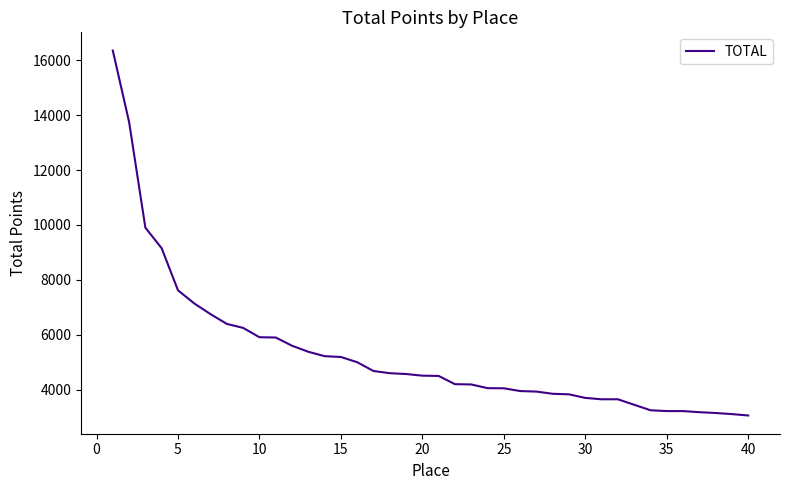

What is the greatest value displayed?

16350